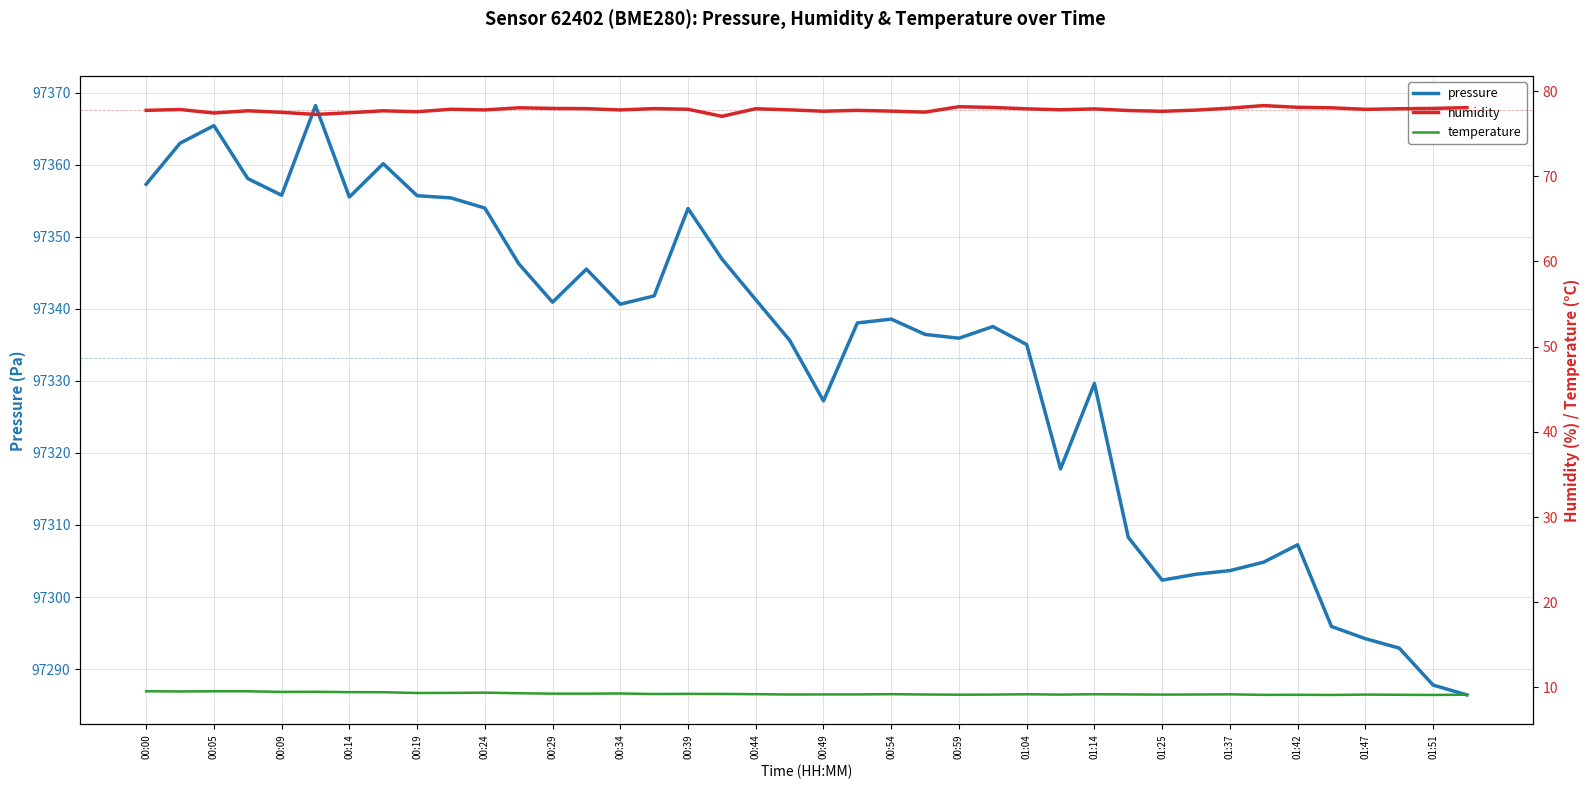

Is it true that pressure equals 163324.6 at 00:24?

False